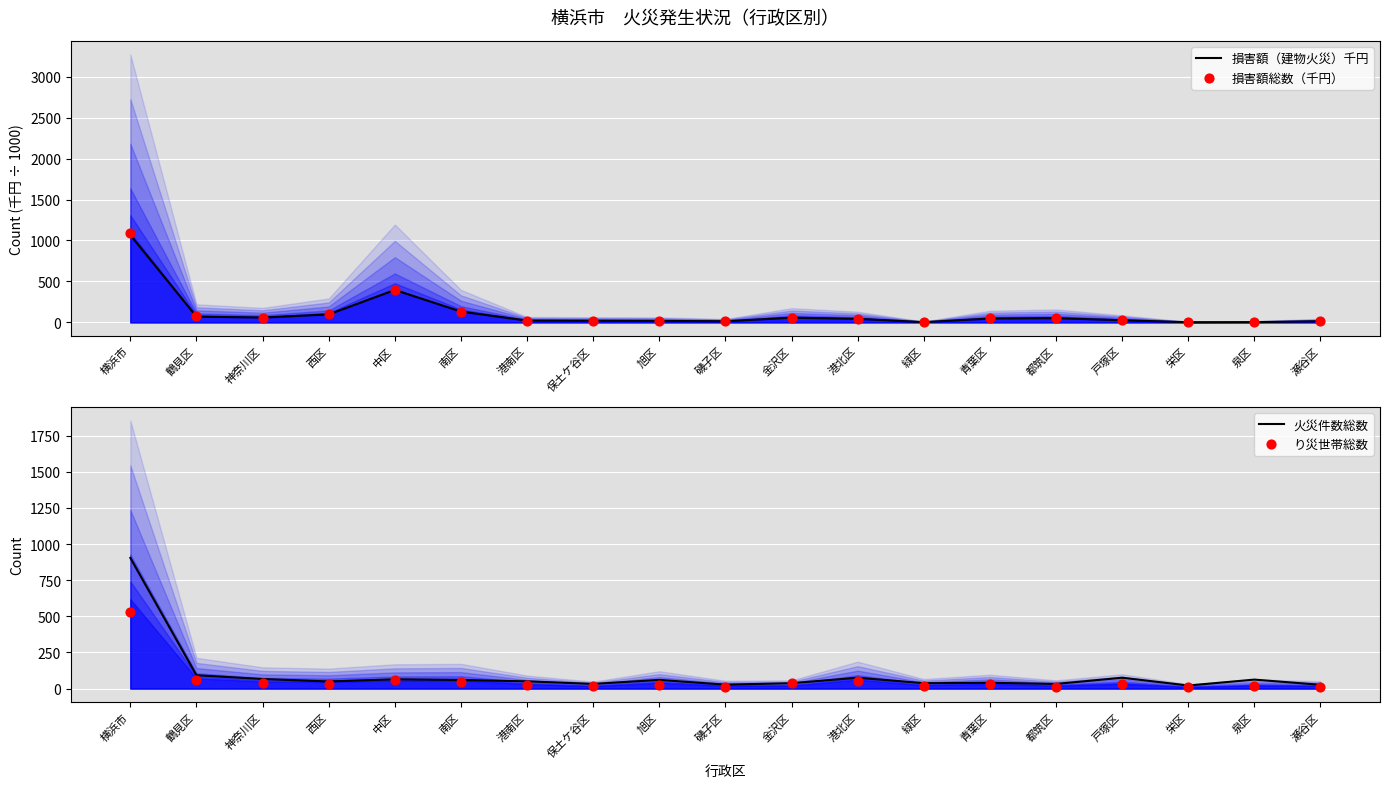

Which series contains the highest Y value?

損害額総数（千円）